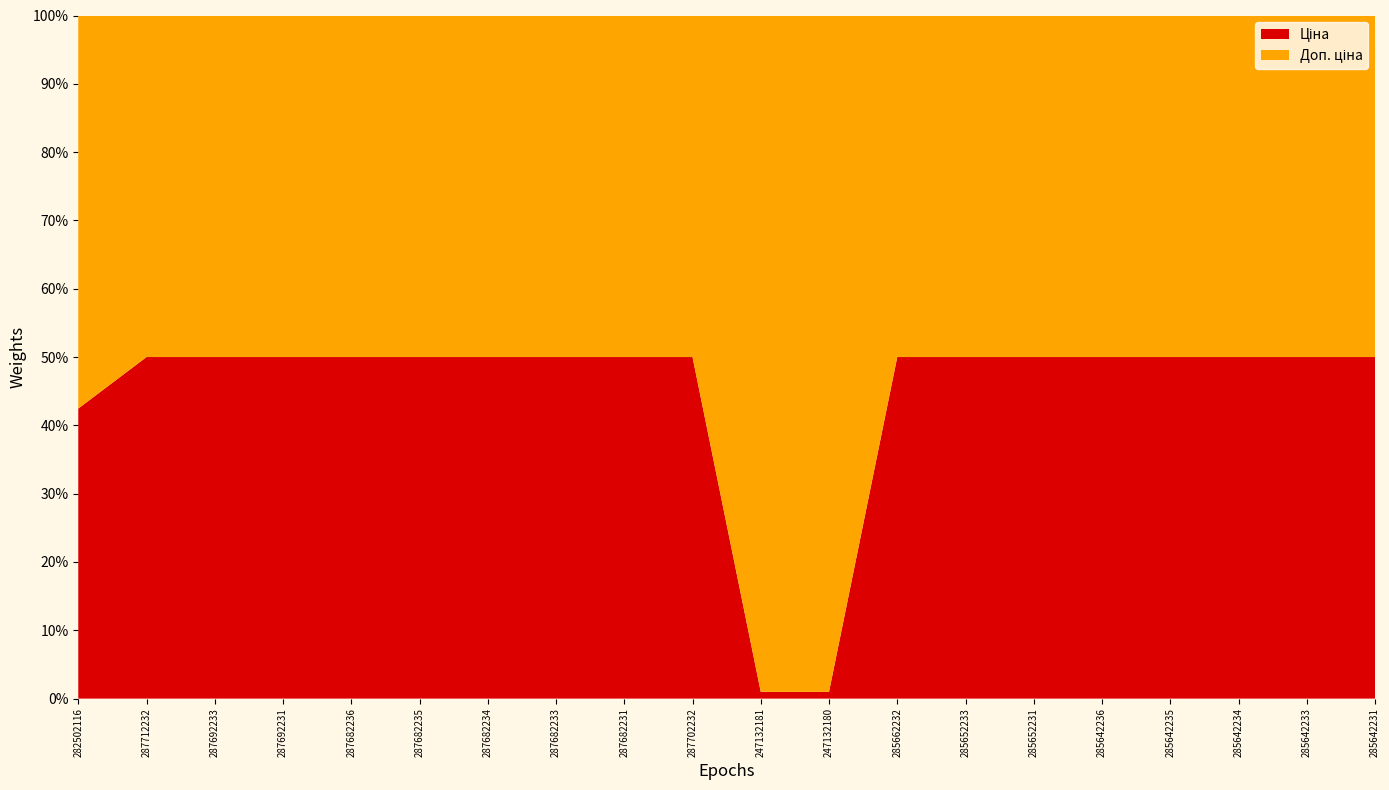

Reading left to right, transcribe all the data shown in this chart.

Ціна: 282502116=818.5	287712232=30717.1	287692233=18796.8	287692231=18796.8	287682236=15120.0	287682235=15120.0	287682234=15120.0	287682233=15120.0	287682231=15120.0	287702232=29747.2	247132181=114.1	247132180=114.1	285662232=58426.5	285652233=37593.6	285652231=37593.6	285642236=29491.5	285642235=29491.5	285642234=29491.5	285642233=29491.5	285642231=29491.5
Доп. ціна: 282502116=1109.2	287712232=30717.1	287692233=18796.8	287692231=18796.8	287682236=15120.0	287682235=15120.0	287682234=15120.0	287682233=15120.0	287682231=15120.0	287702232=29747.2	247132181=11410.0	247132180=11410.0	285662232=58426.5	285652233=37593.6	285652231=37593.6	285642236=29491.5	285642235=29491.5	285642234=29491.5	285642233=29491.5	285642231=29491.5